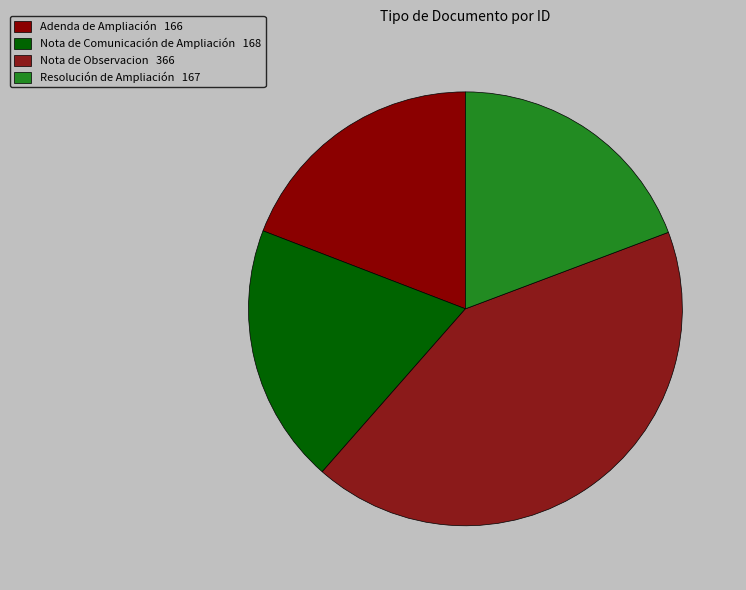

To the nearest percent, what is the average slice percentage?

25%